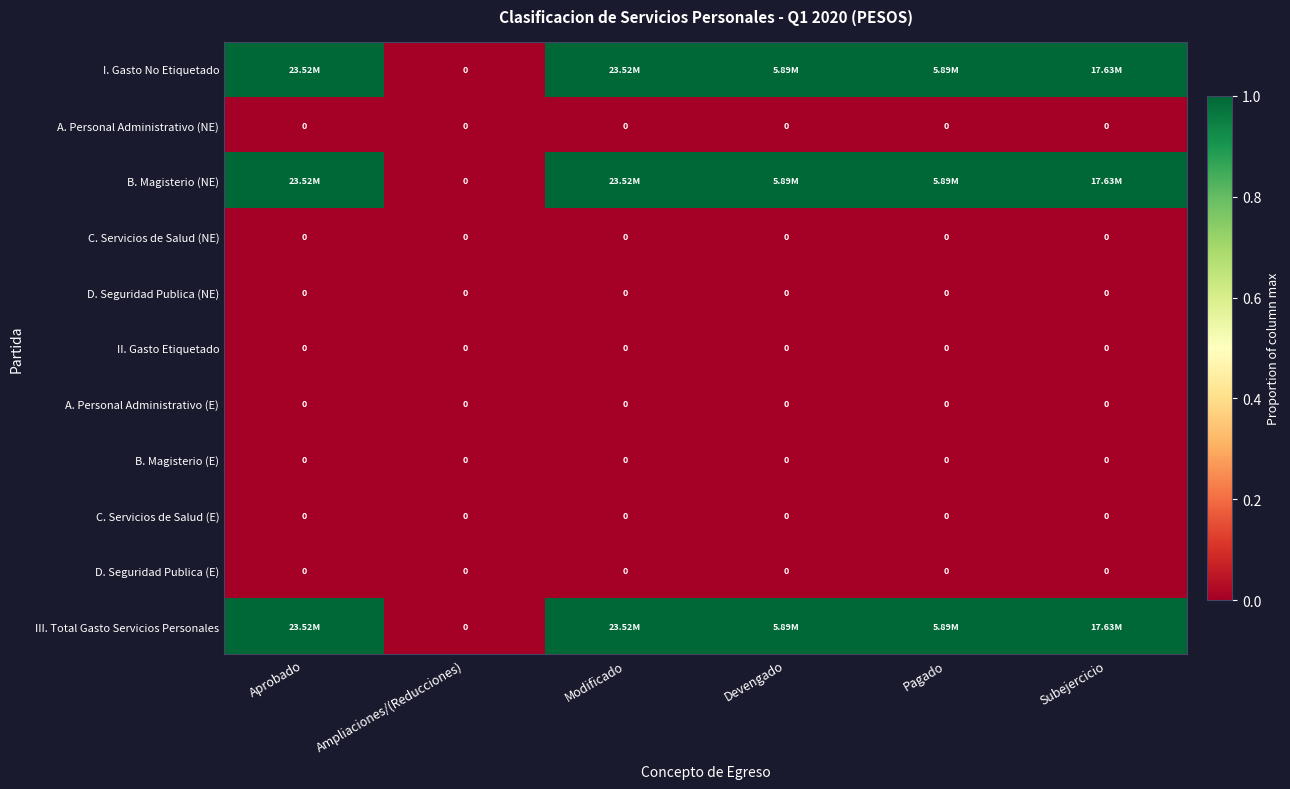

Which category has the lowest value across all series?

Ampliaciones/(Reducciones)